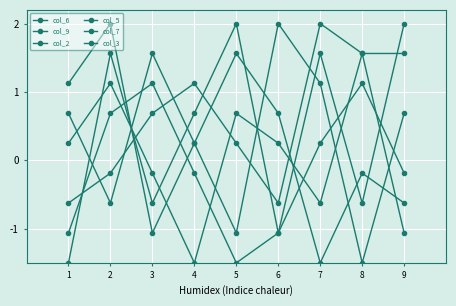

How many distinct data groups are displayed?

6